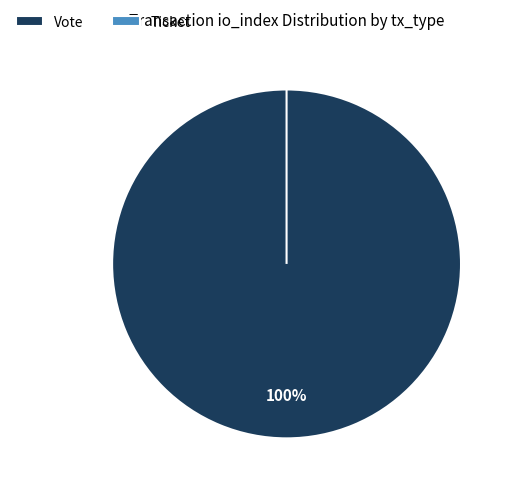

Which category has the smallest portion of the pie?

Ticket